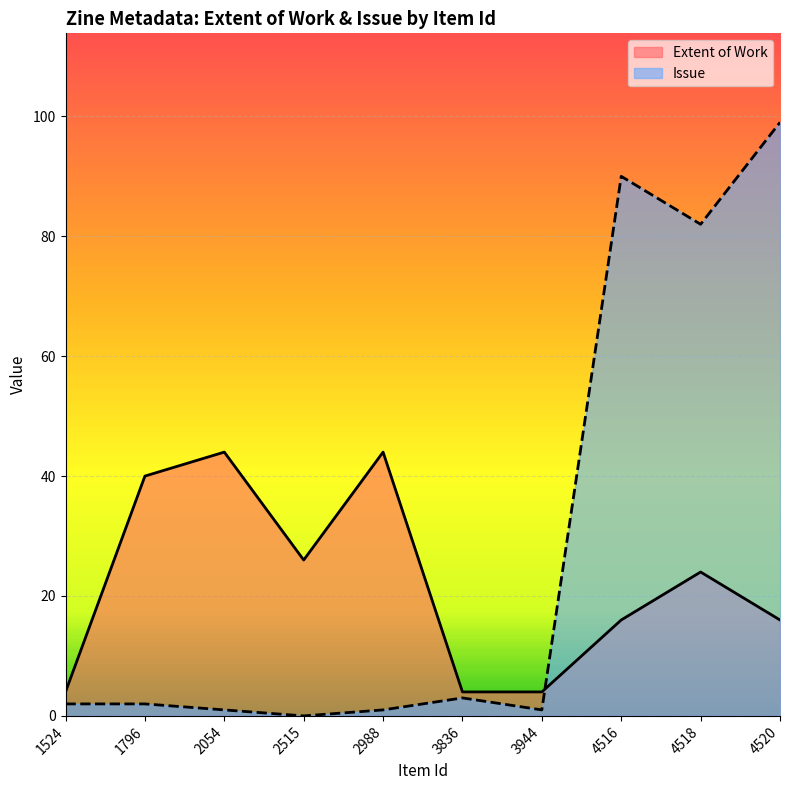

How many lines are shown in the chart?

2